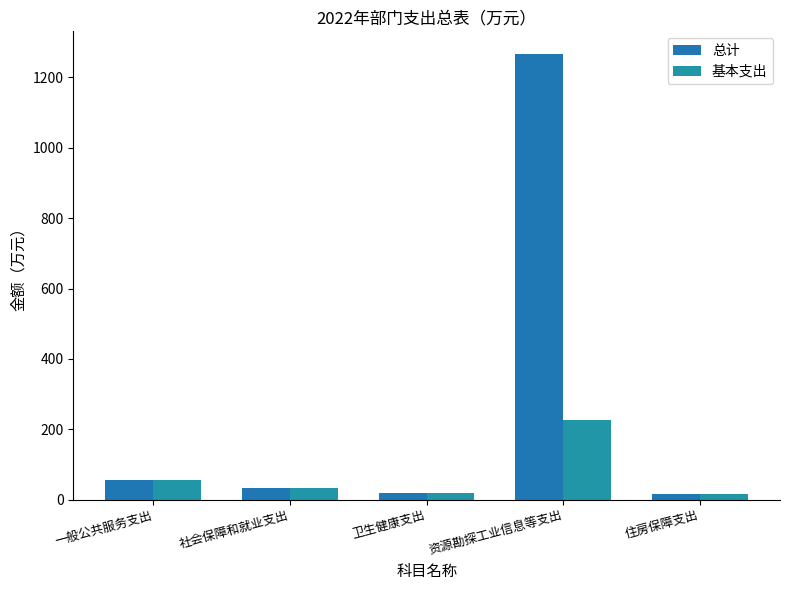

What position from the right is 一般公共服务支出?

5